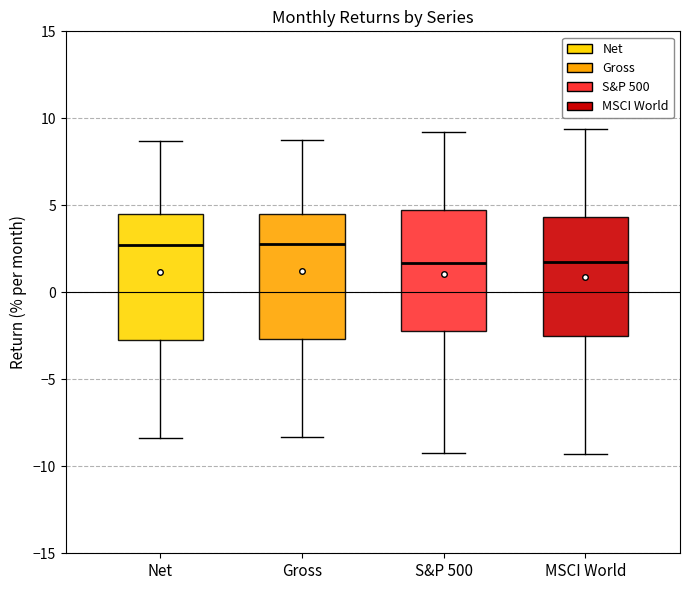

Reading left to right, read every box against the y-axis: the position of its median line, the range the box covers, and the ends of its whiskers. The values are not printed on the chart, so give them approximately, as read against the axis.

Net: median 2.5, box -2.5 to 4.5, whiskers -8.5 to 8.5
Gross: median 3.0, box -2.5 to 4.5, whiskers -8.5 to 9.0
S&P 500: median 1.5, box -2.0 to 5.0, whiskers -9.0 to 9.0
MSCI World: median 2.0, box -2.5 to 4.5, whiskers -9.5 to 9.5